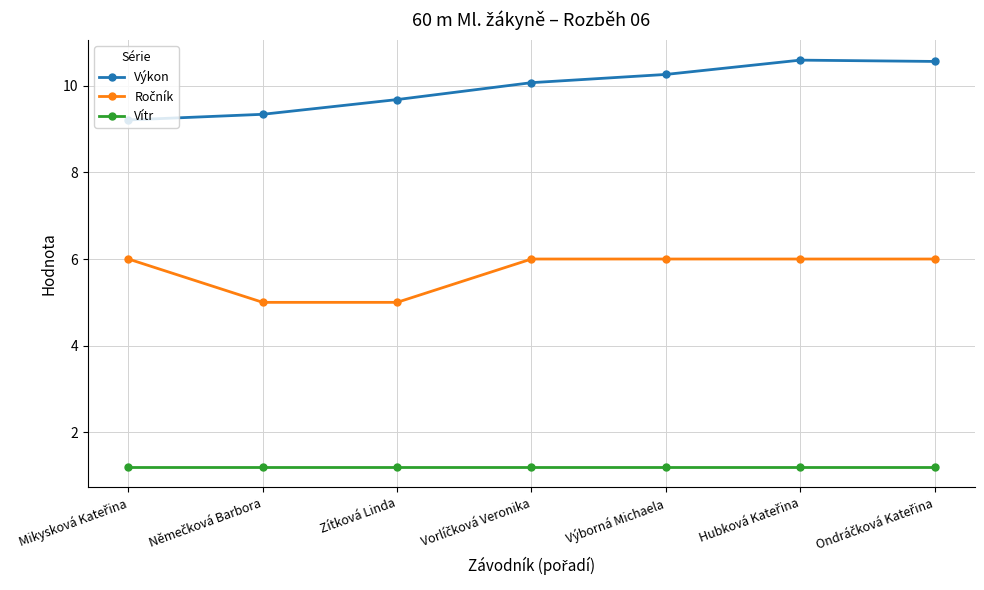

Which series has the largest total across all categories?

Výkon